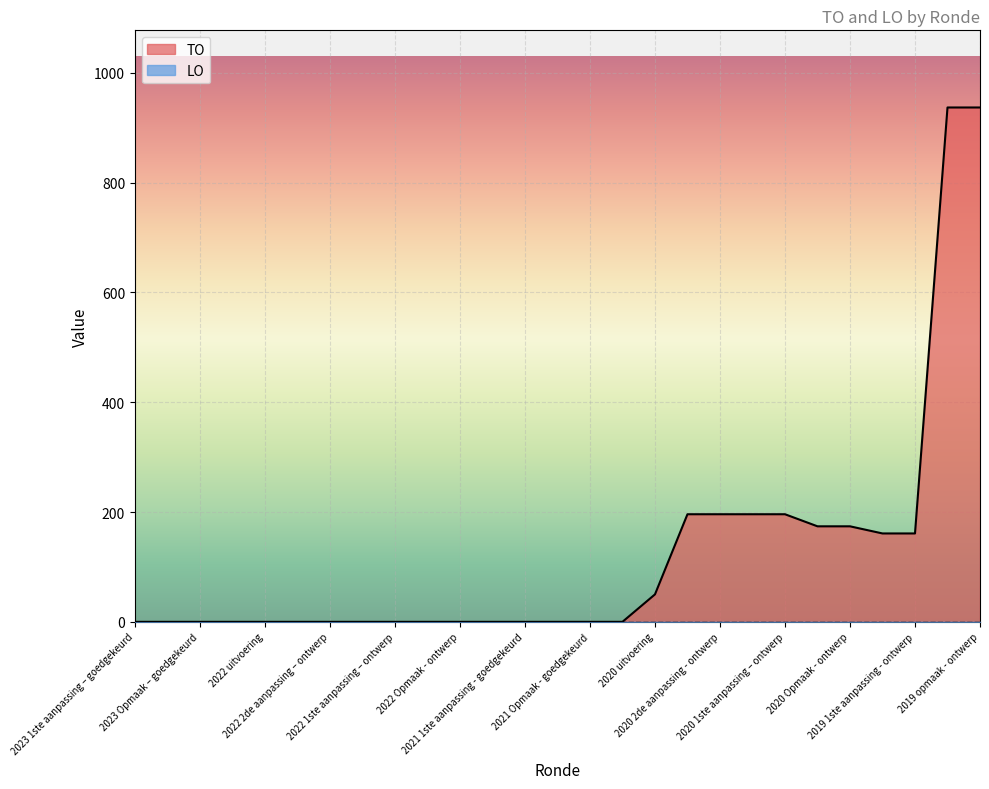

What is the greatest value displayed?

937